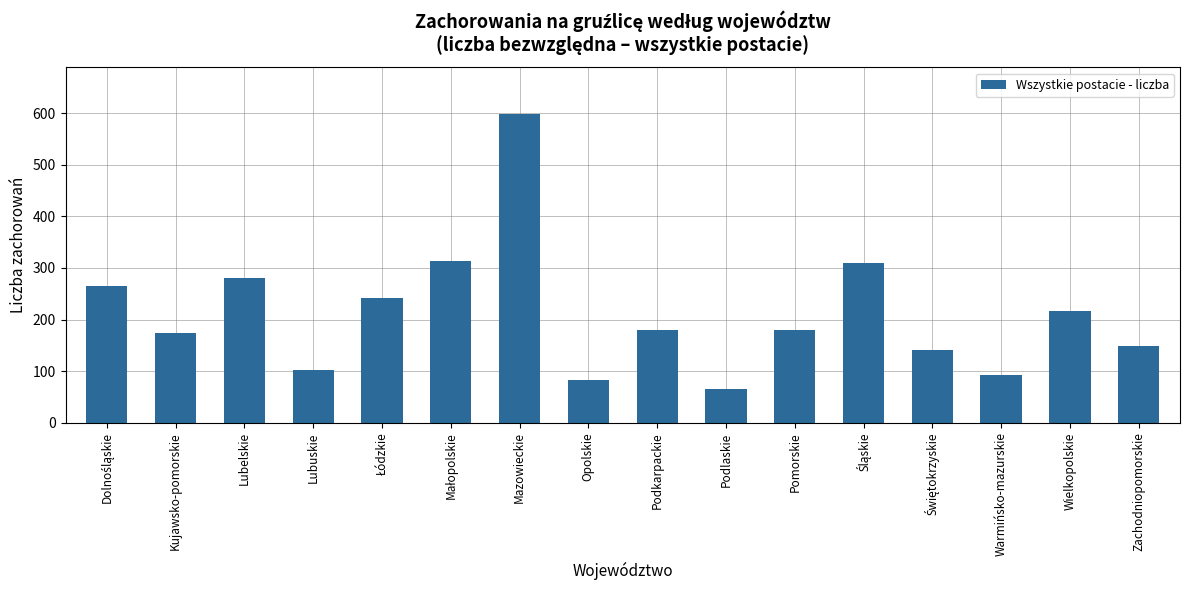

Which category has the lowest value across all series?

Podlaskie